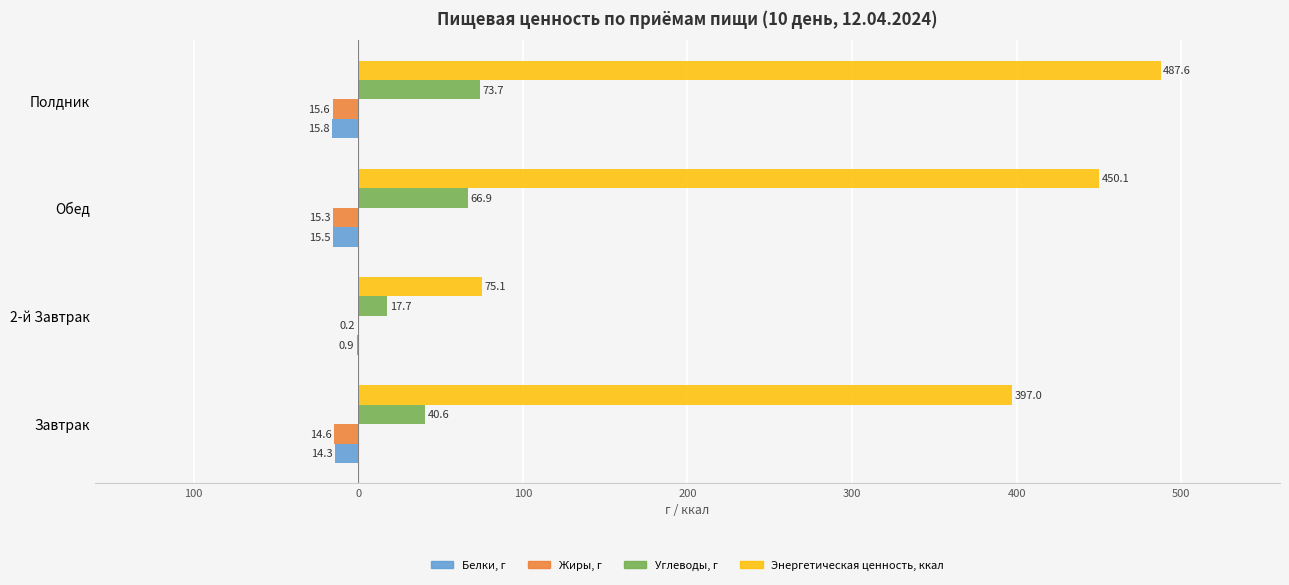

What is the greatest value displayed?

487.6